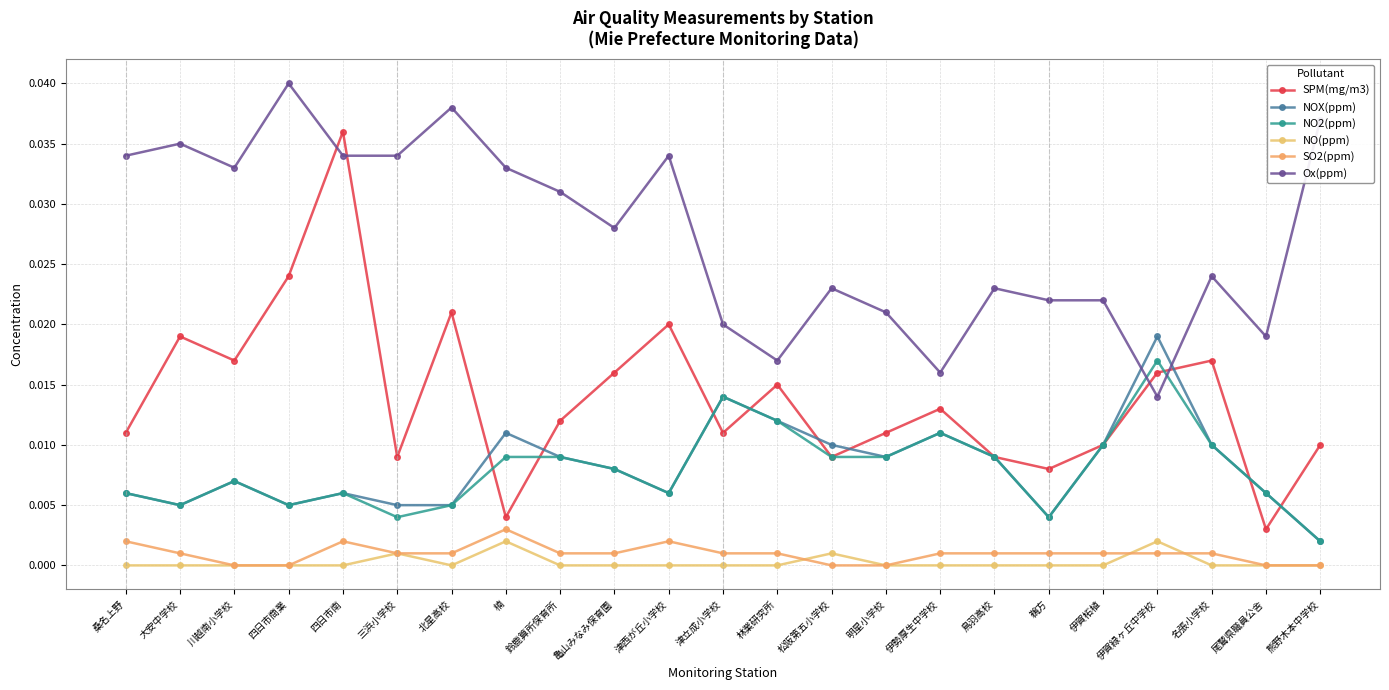

The value of SO2(ppm) at 鵜方 is 0.0. True or false?

False